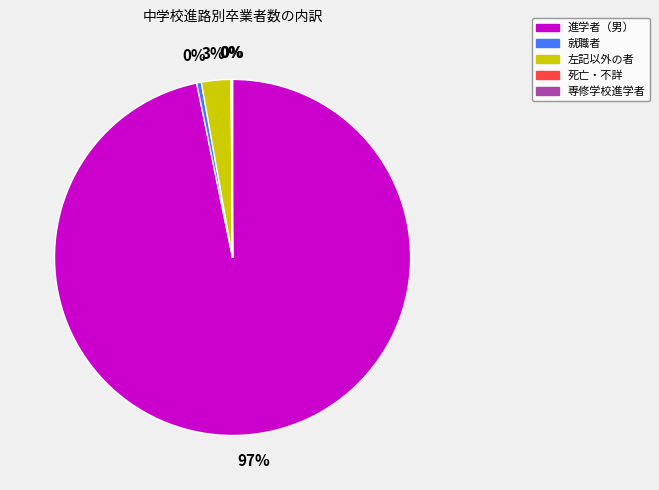

To the nearest percent, what portion does 進学者（男） represent?

97%